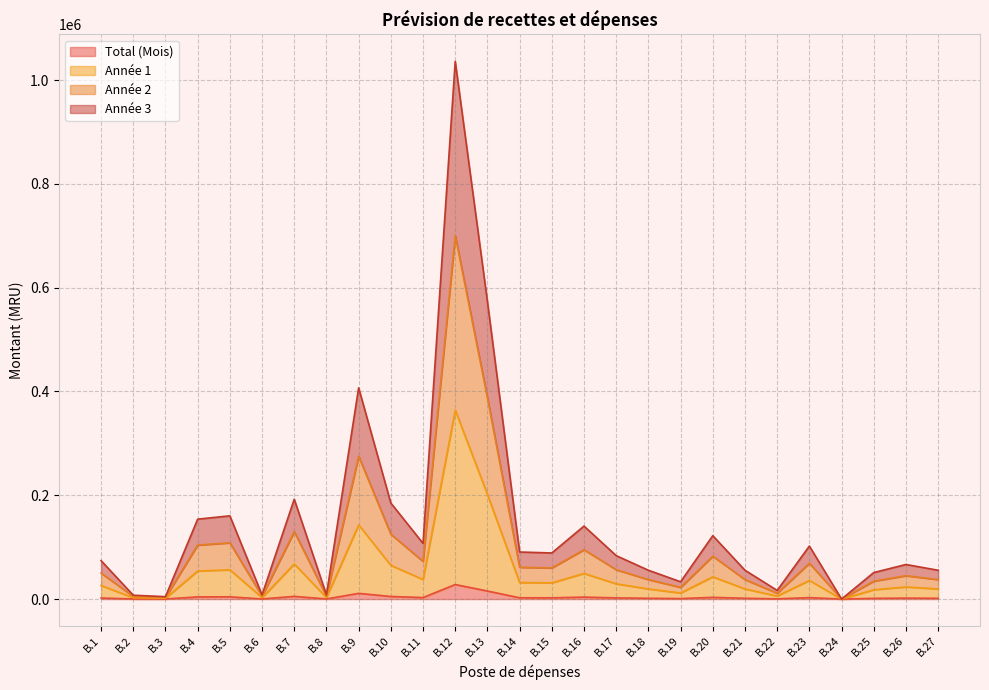

What is the sum of the Année 3 values at B.3 and B.15?

93425.0